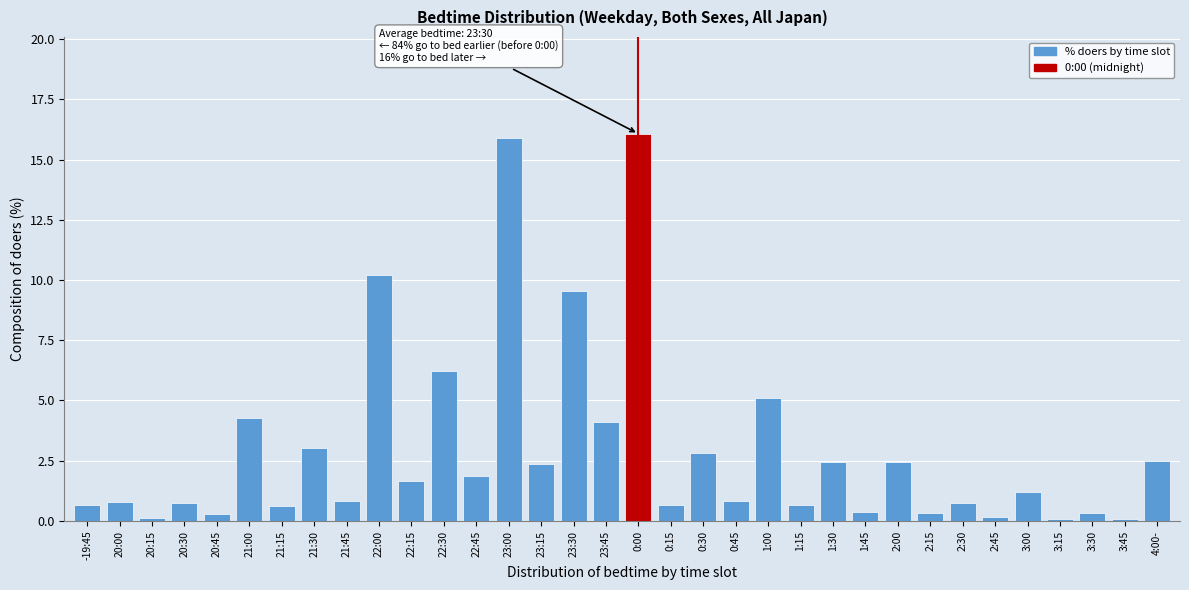

True or false: the data shows 2.4 at 23:45.

False